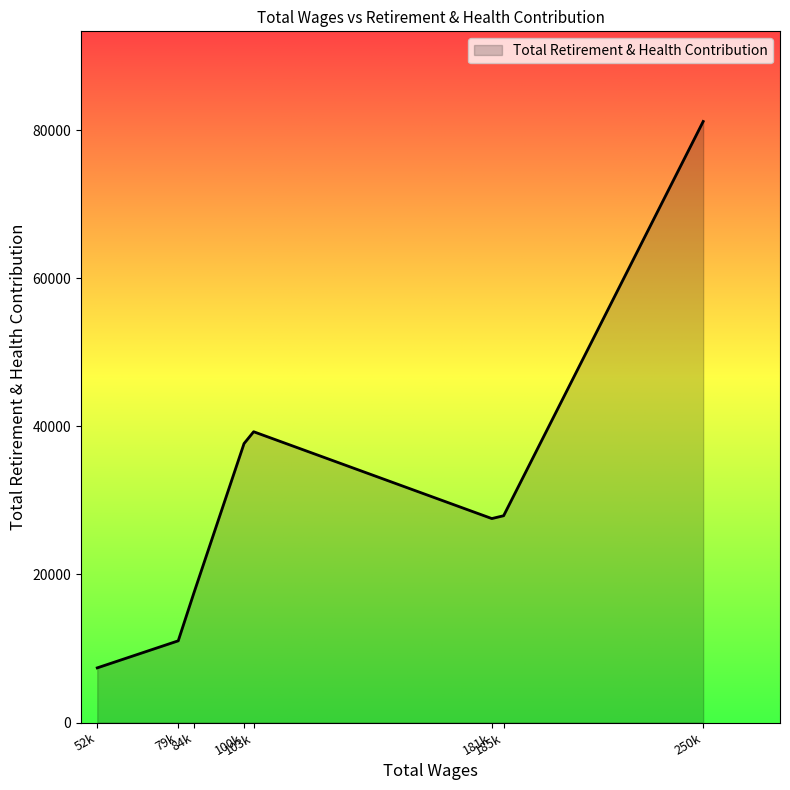

True or false: there are more than 2 points higher than both neighbors.

False